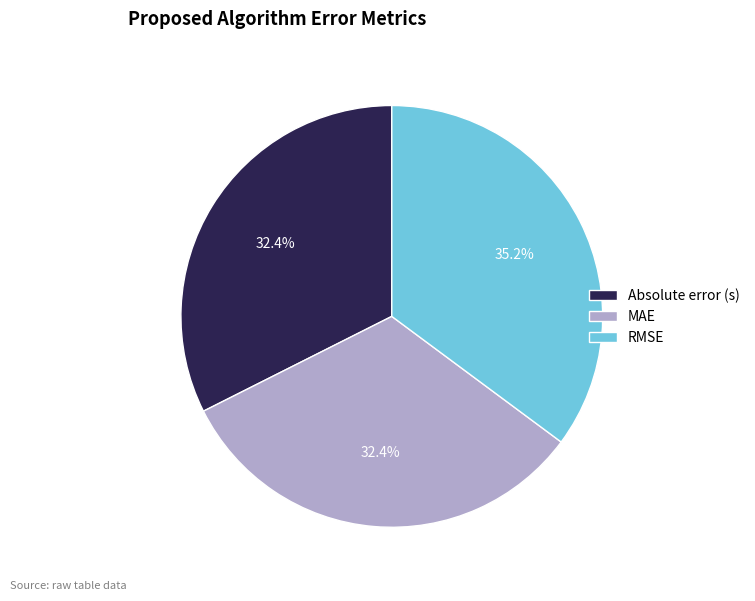

Which slice is the largest?

RMSE